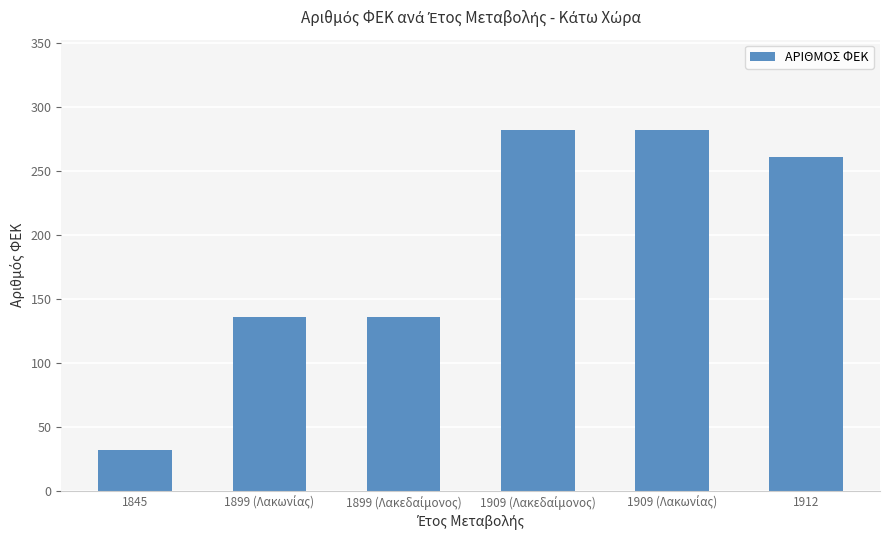

Reading right to left, what are all the values shown in this chart?

261	282	282	136	136	32